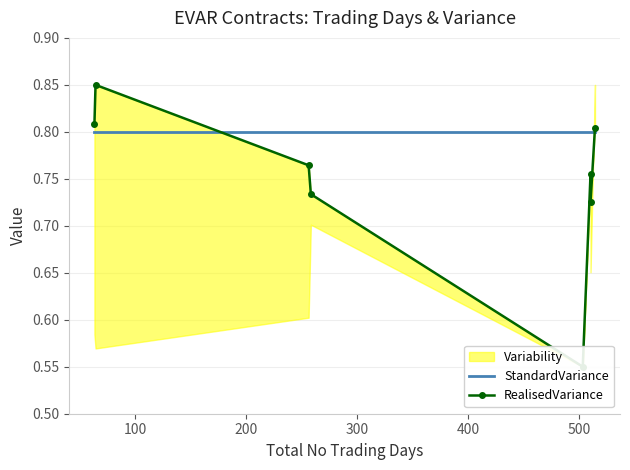

Is this an area chart (filled region under the line)?

No